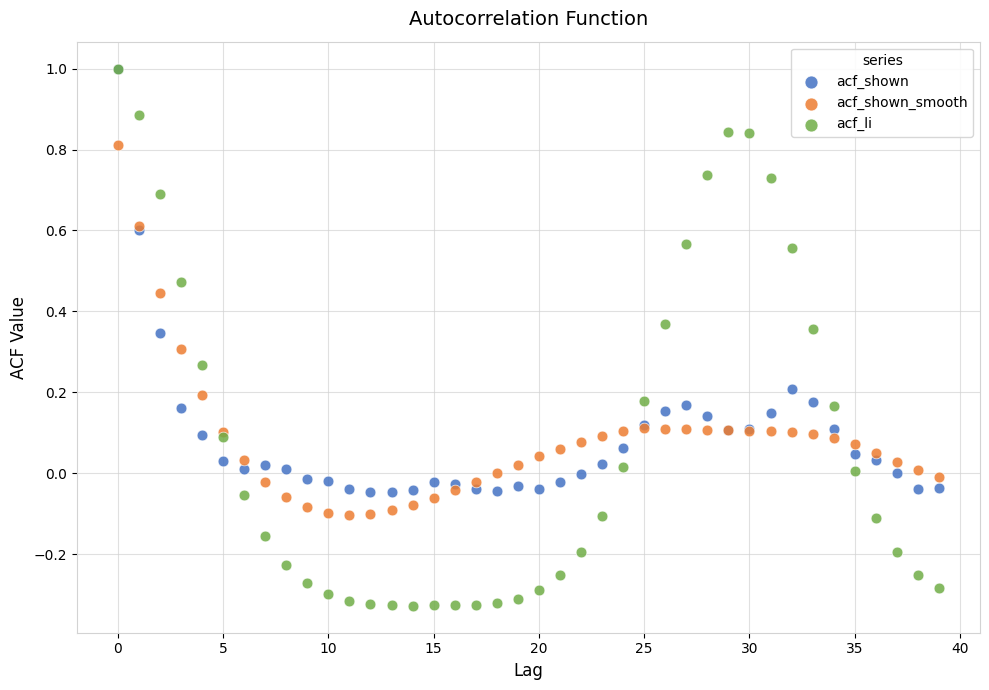

Which series has the widest spread of Y values?

acf_li